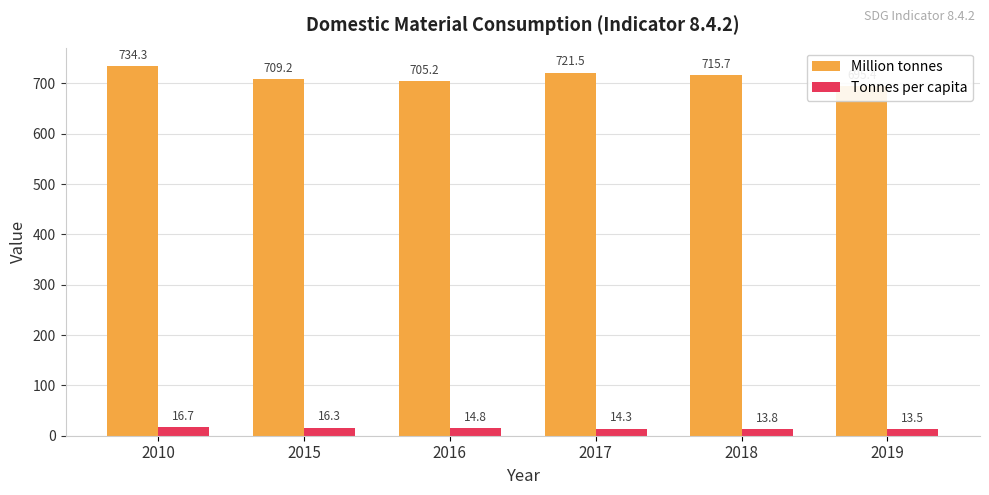

What is the difference between the maximum and minimum values in the Tonnes per capita series?

3.2